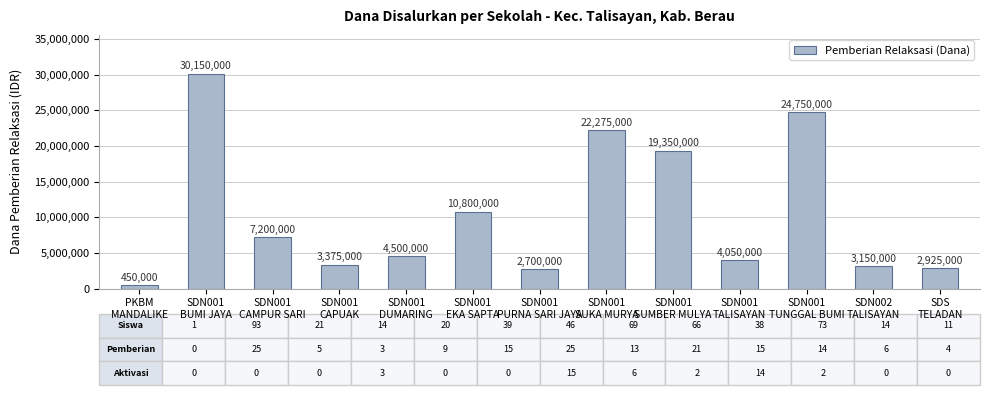

The chart shows a value of 10800000 at SDN001
EKA SAPTA. True or false?

True